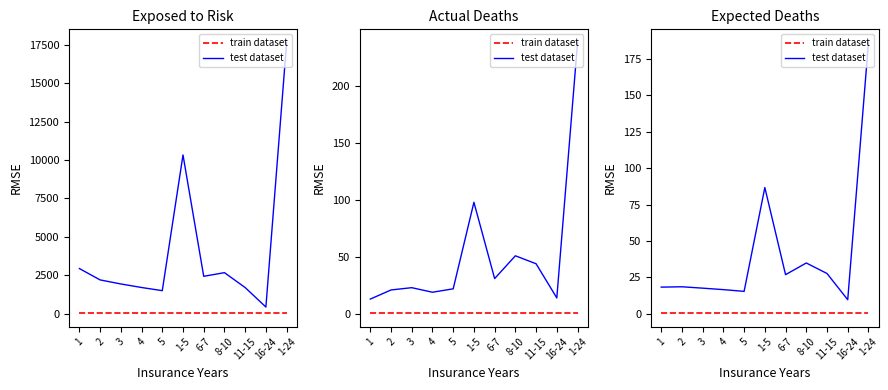

How many categories are shown in the chart?

11